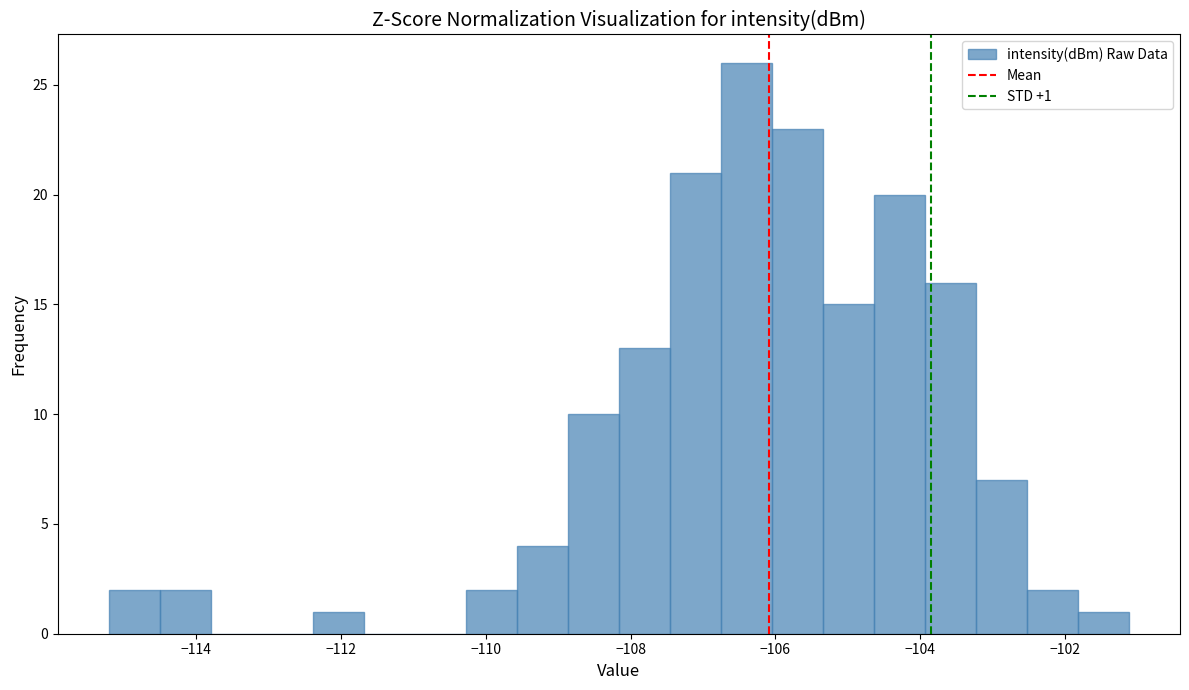

Read against the x-axis, roughly where is the centre of the tallest bar?

-106.4